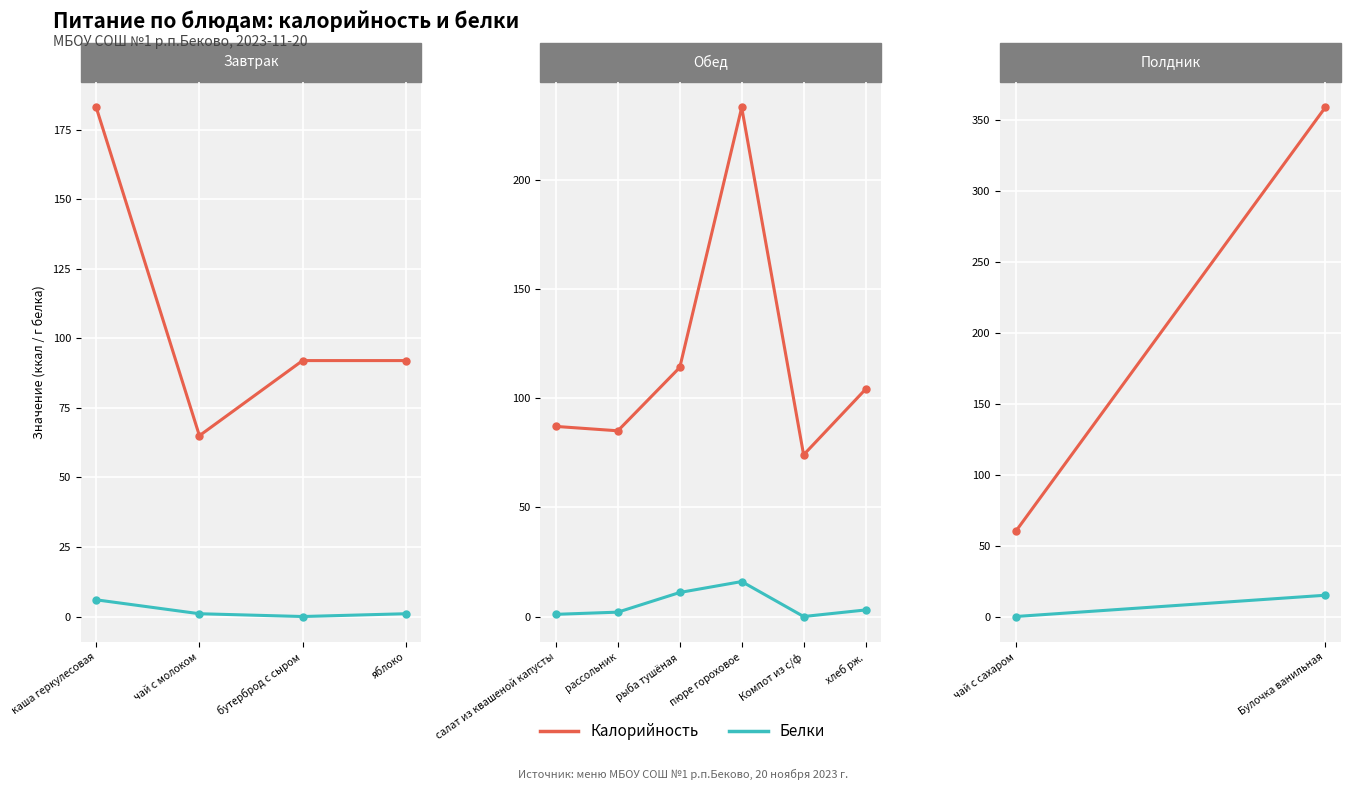

The Калорийность series shows 108 at чай с сахаром. True or false?

False